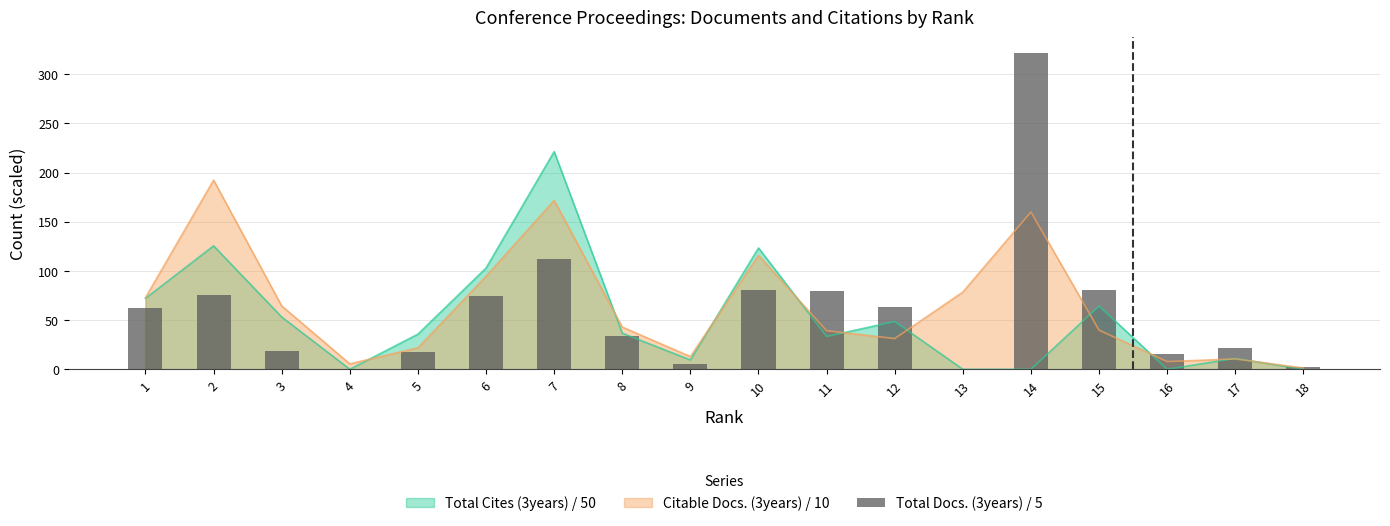

Which category has the lowest value across all series?

4